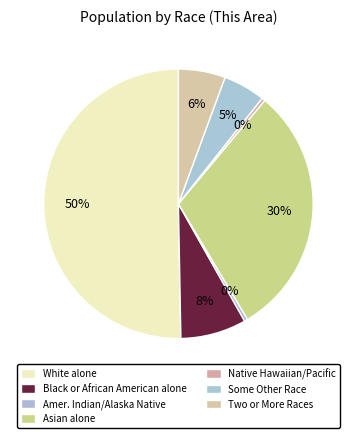

Count the number of slices in the pie.

7